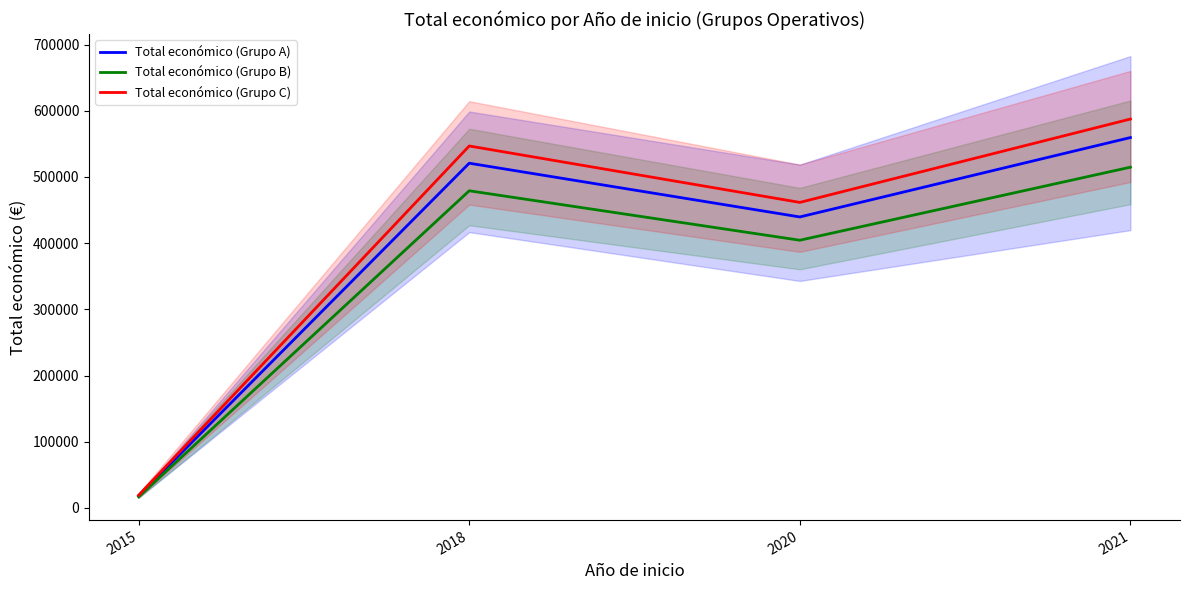

How many data points does each series have?

4